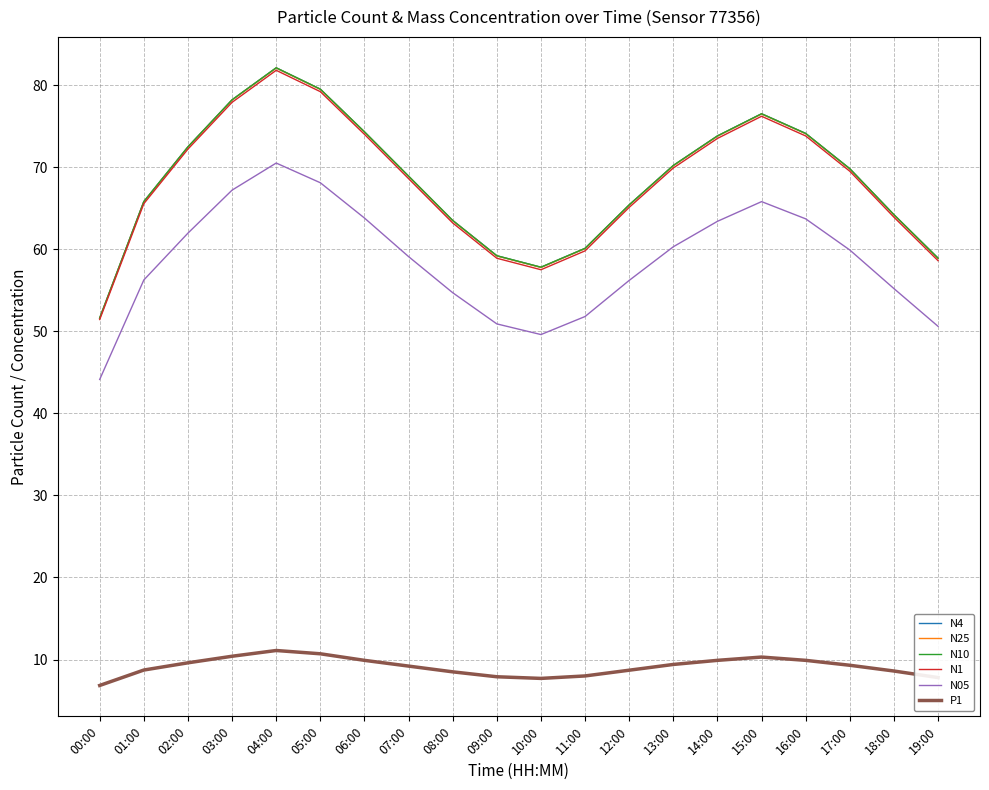

What is the difference between the highest and lowest values at 03:00?

67.8